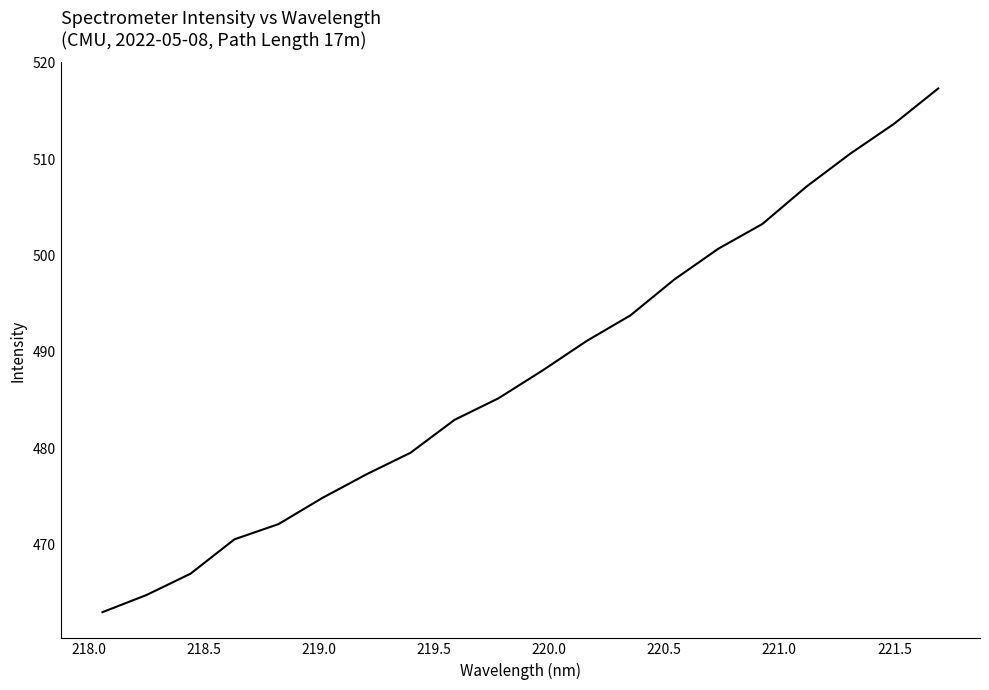

What is the smallest value displayed?

463.0